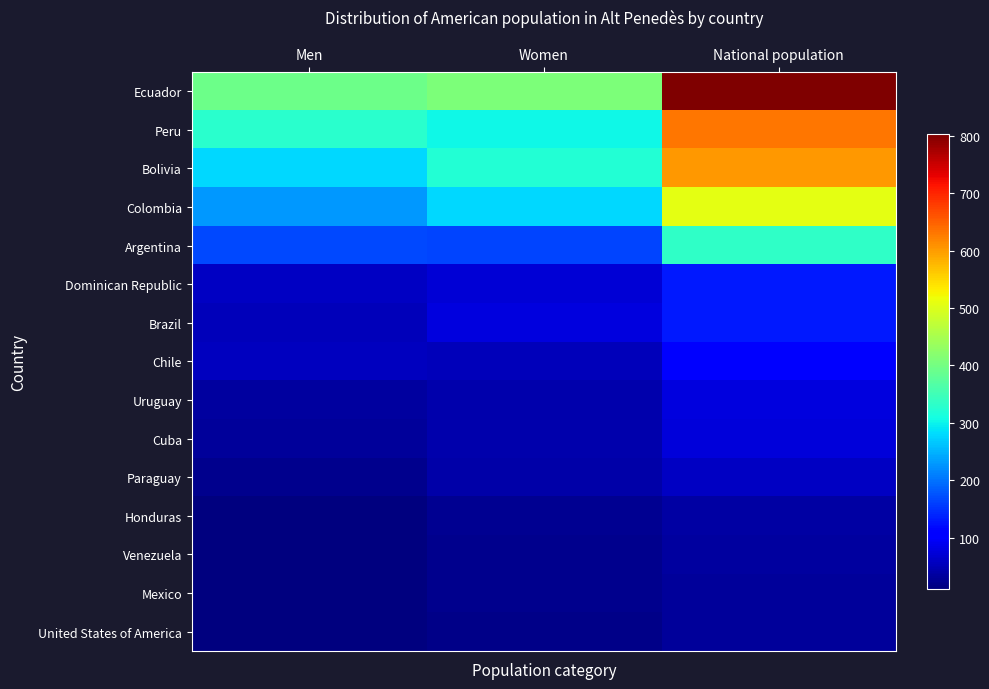

At how many categories does at least one series exceed 197?

3